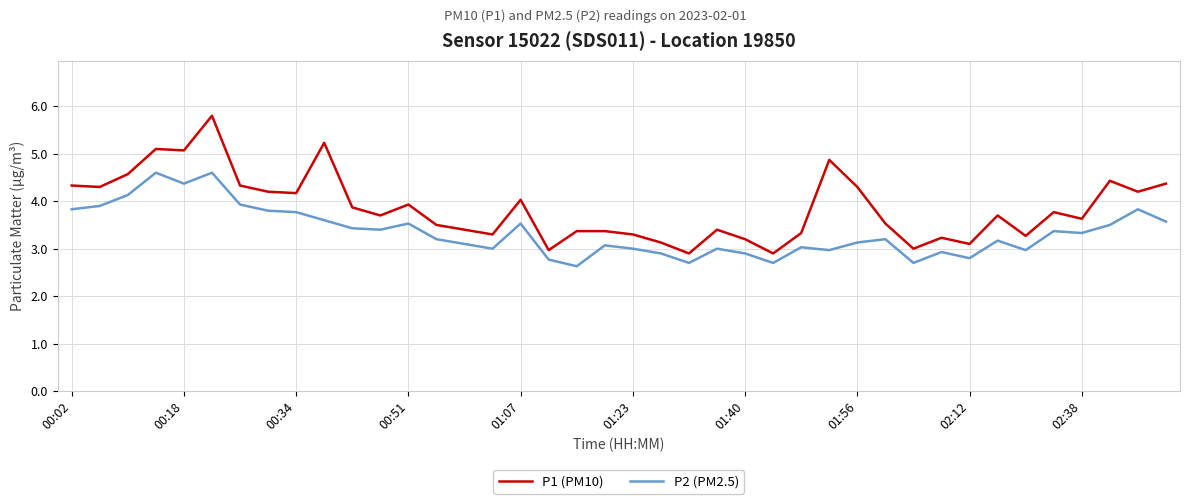

What is the difference between the maximum and minimum values in the P1 (PM10) series?

2.9